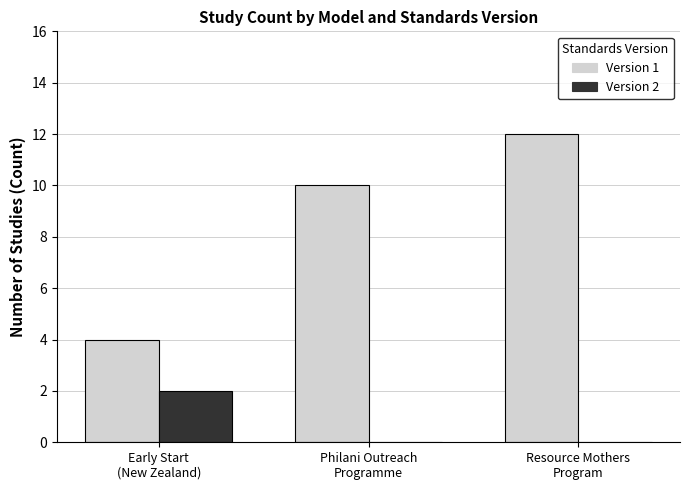

What is the greatest value displayed?

12